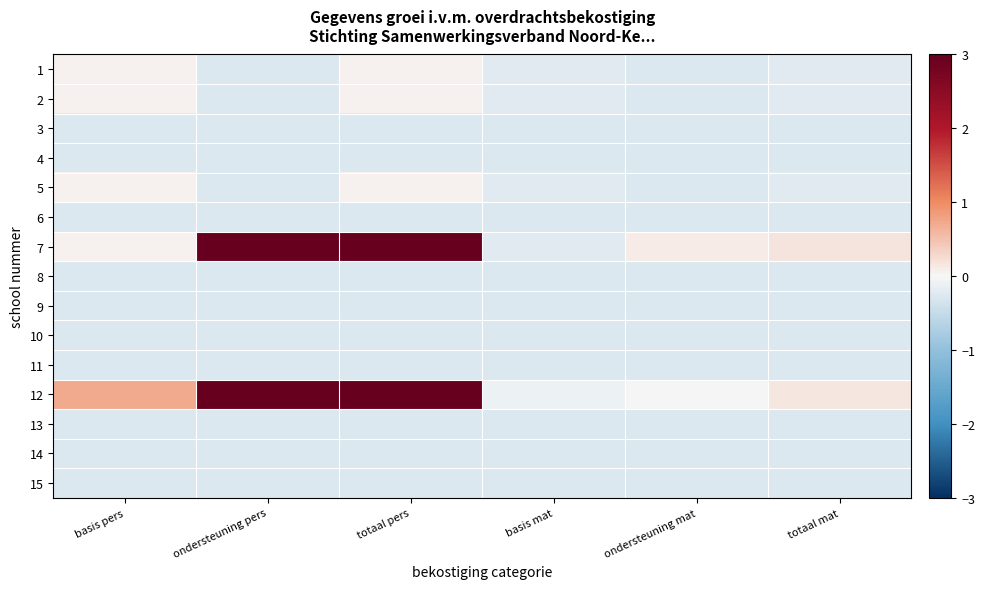

What is the minimum value shown in the chart?

-0.3